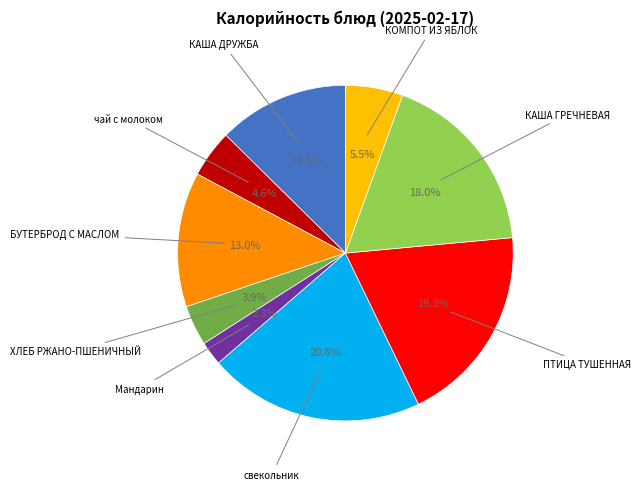

Is there a majority slice in this chart?

No